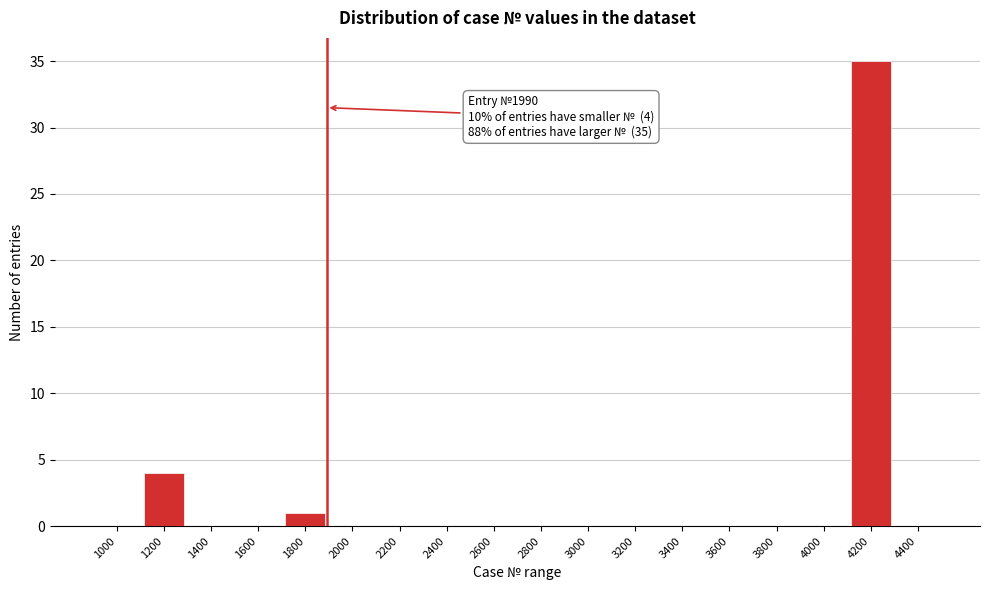

Reading left to right, transcribe all the data shown in this chart.

1000=0	1200=4	1400=0	1600=0	1800=1	2000=0	2200=0	2400=0	2600=0	2800=0	3000=0	3200=0	3400=0	3600=0	3800=0	4000=0	4200=35	4400=0